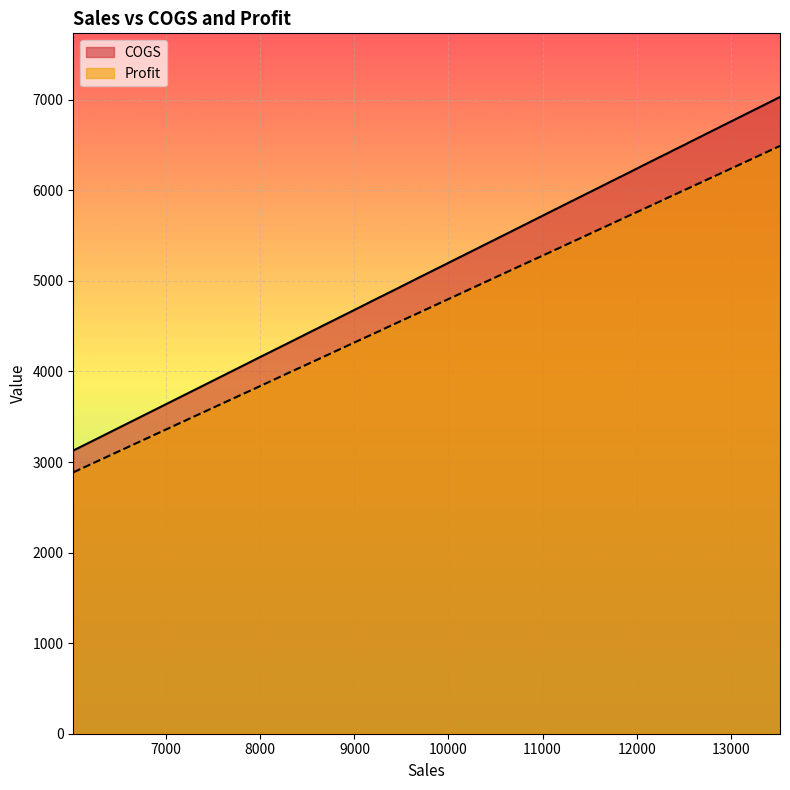

Which series has the largest range (max minus min)?

COGS